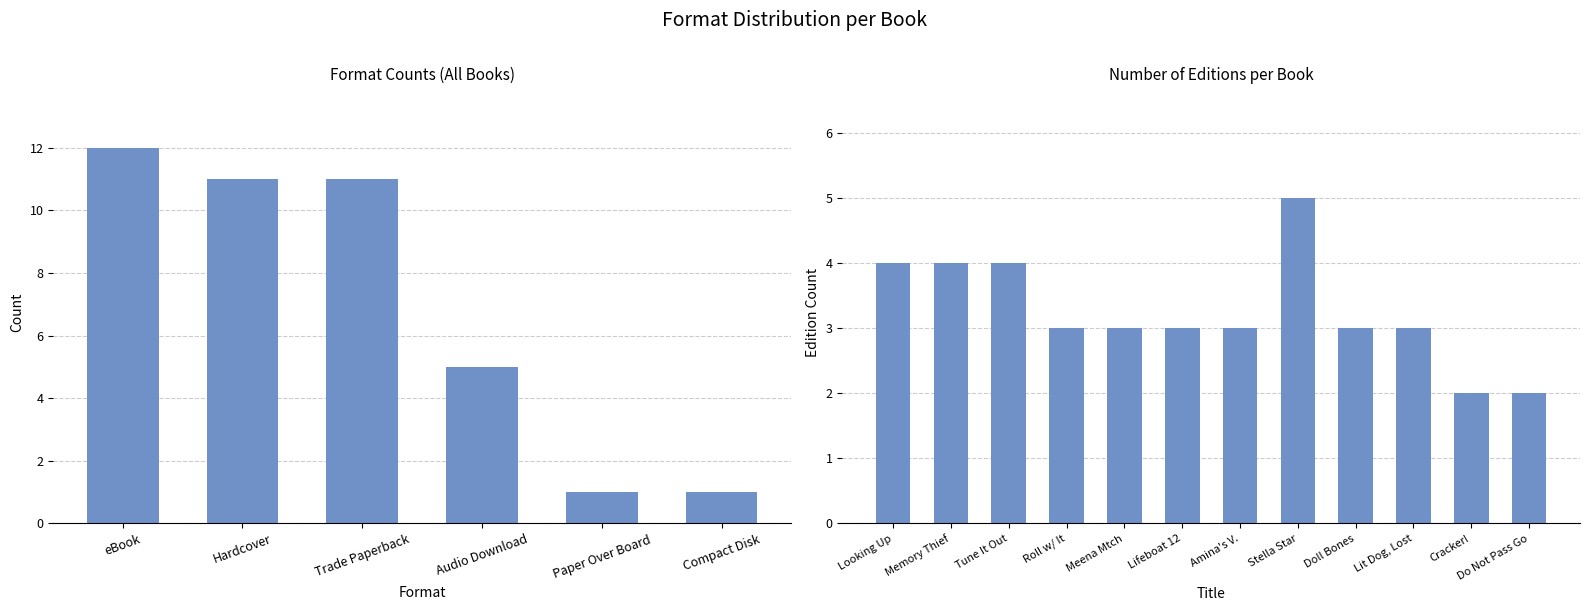

What is the average value?

3